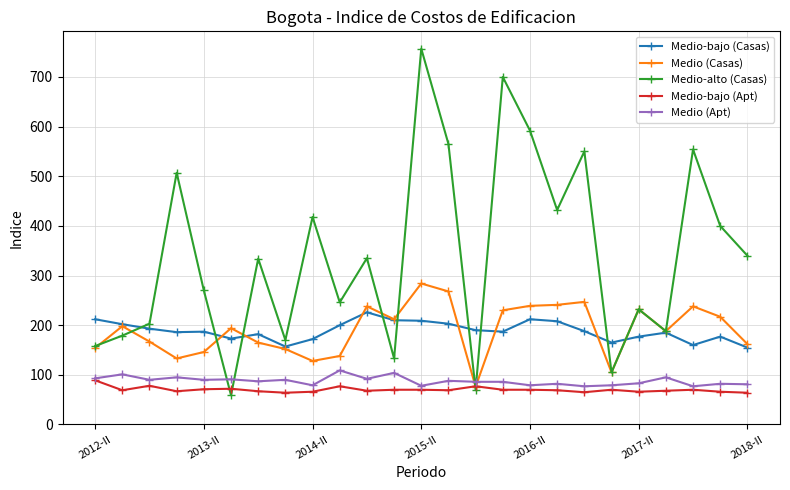

What is the smallest value displayed?

59